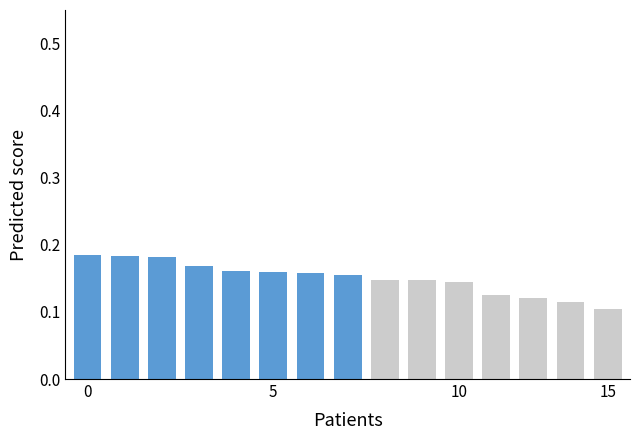

What is the sum of all values?

2.3